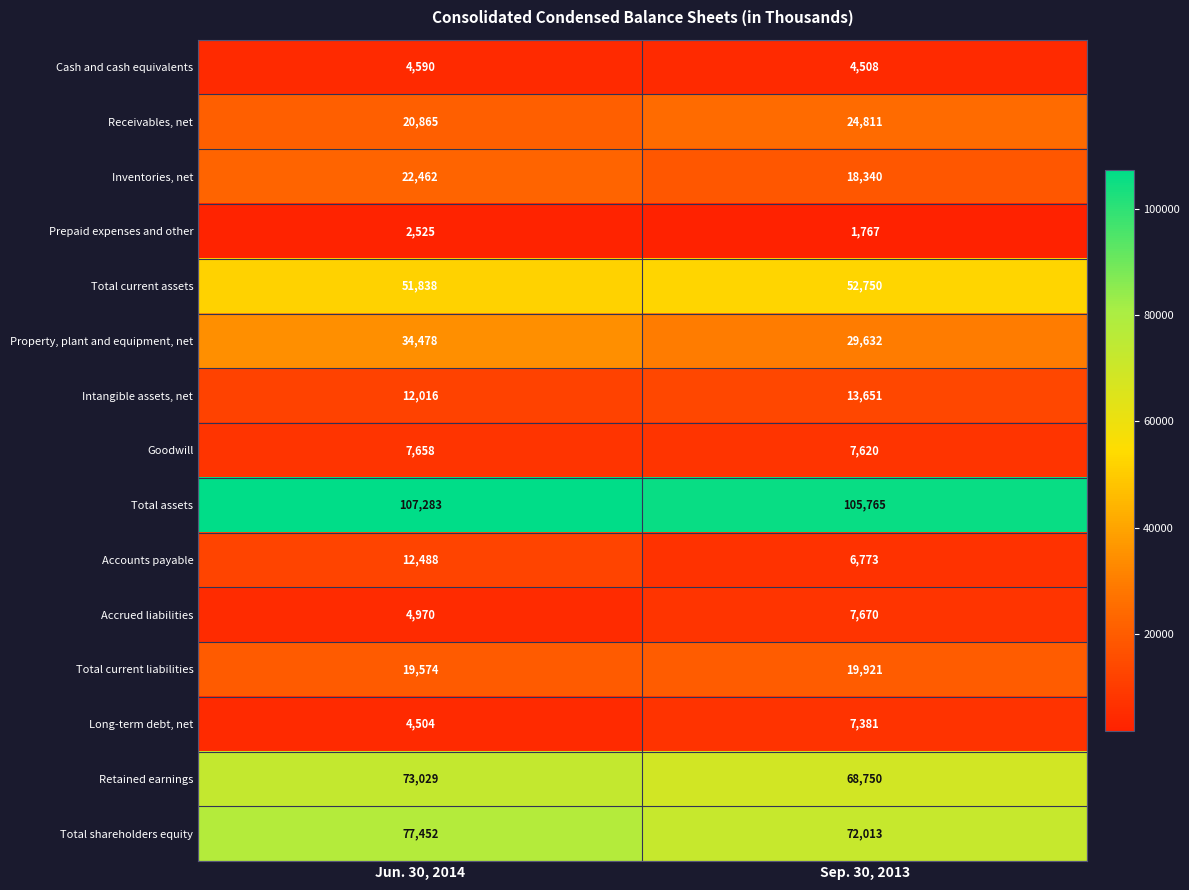

What is the difference between the maximum and minimum values in the Total assets series?

1518